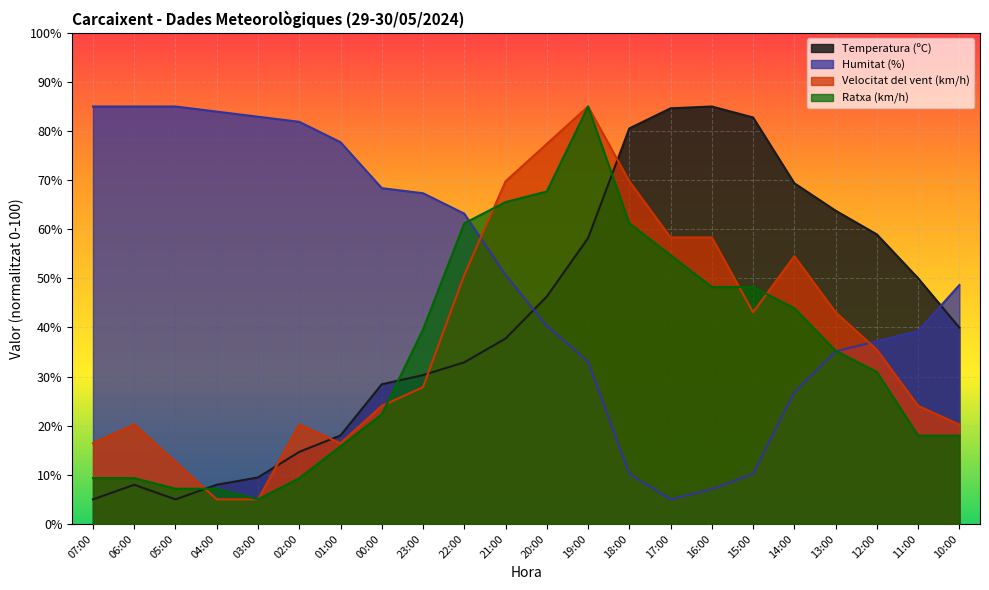

At which category does Ratxa (km/h) reach its first local valley?

03:00